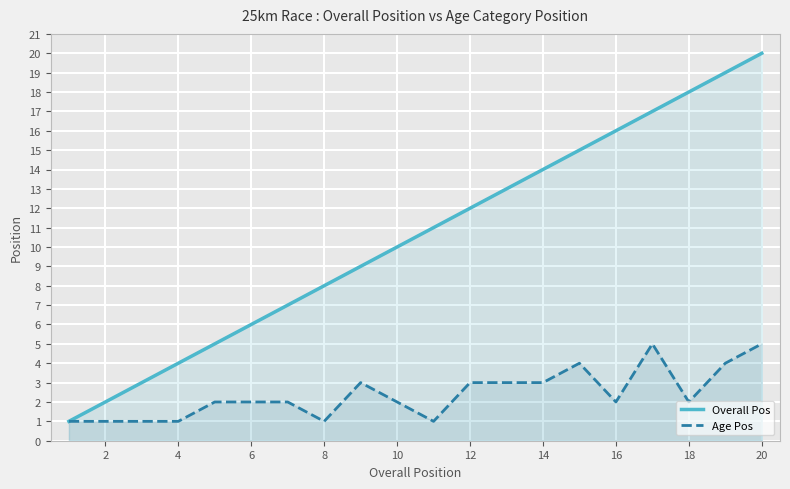

Reading right to left, what are all the values shown in this chart?

Overall Pos: 20	19	18	17	16	15	14	13	12	11	10	9	8	7	6	5	4	3	2	1
Age Pos: 5	4	2	5	2	4	3	3	3	1	2	3	1	2	2	2	1	1	1	1